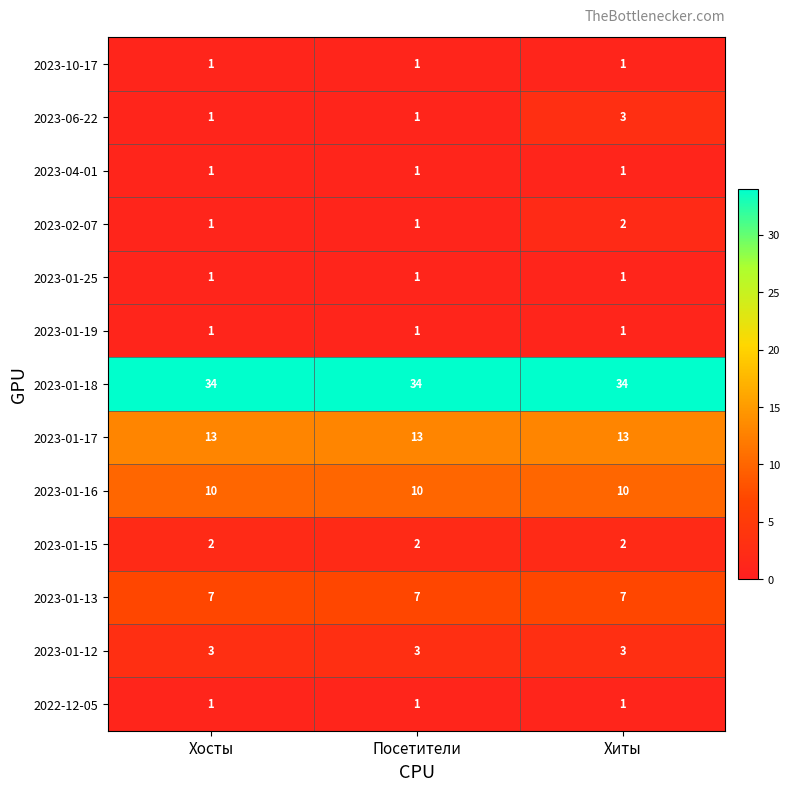

The value of 2023-10-17 at Хосты is 1. True or false?

True